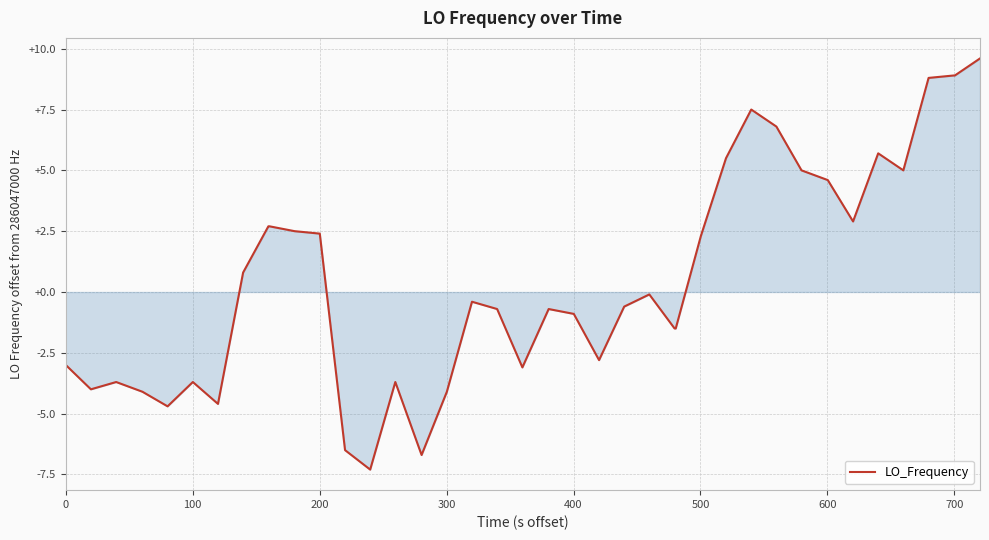

What is the difference between the maximum and minimum values?

16.9